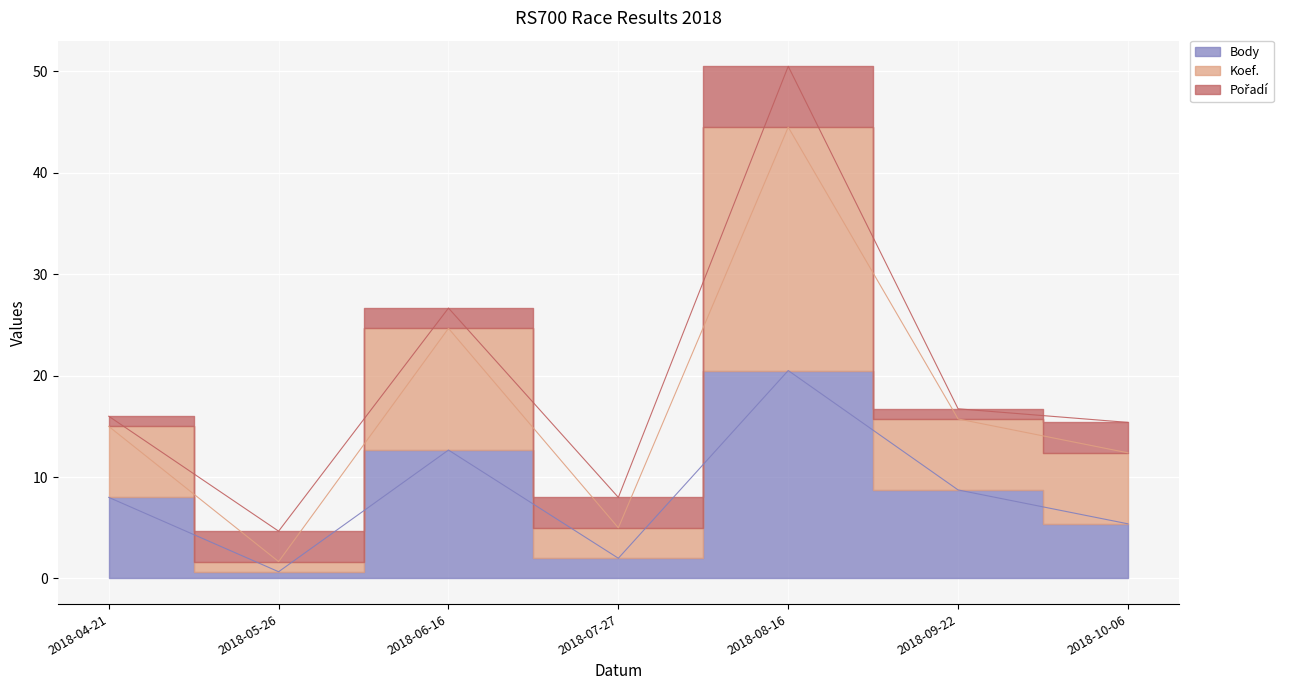

How many interior local valleys does the Koef. series have?

2